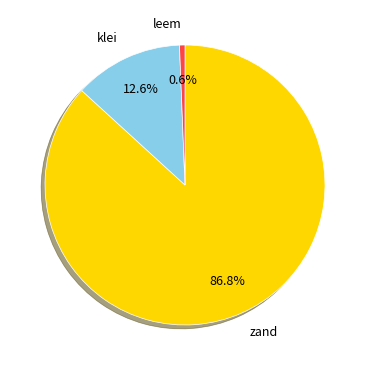

Which category has the biggest portion of the pie?

zand